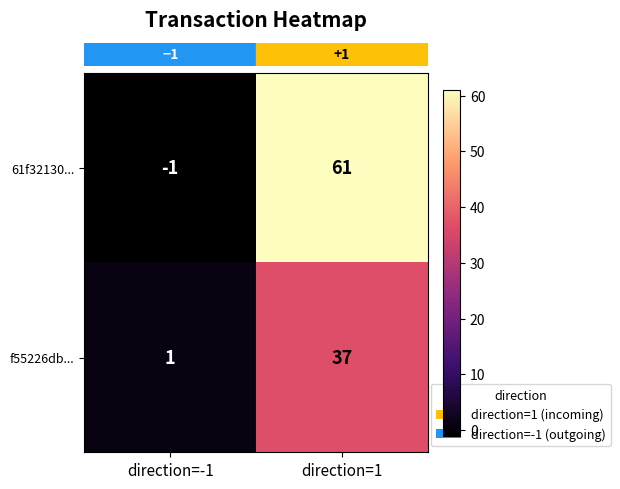

What is the difference between the maximum and minimum values in the f55226db... series?

36